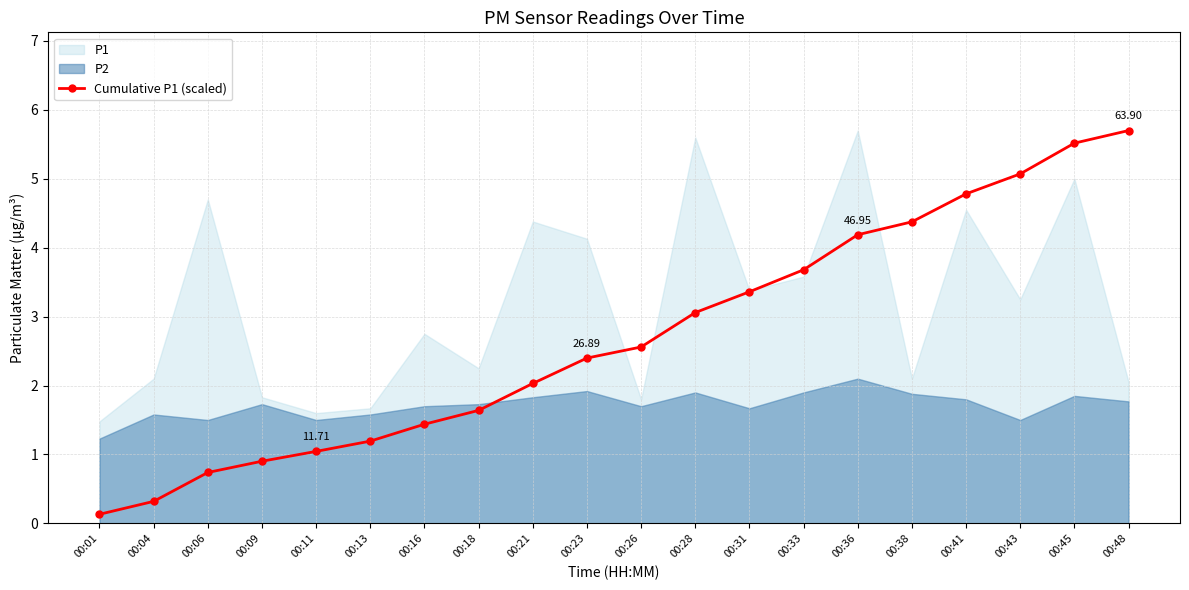

Reading left to right, list all the values displayed in this chart.

0.1	0.3	0.7	0.9	1.0	1.2	1.4	1.6	2.0	2.4	2.6	3.1	3.4	3.7	4.2	4.4	4.8	5.1	5.5	5.7